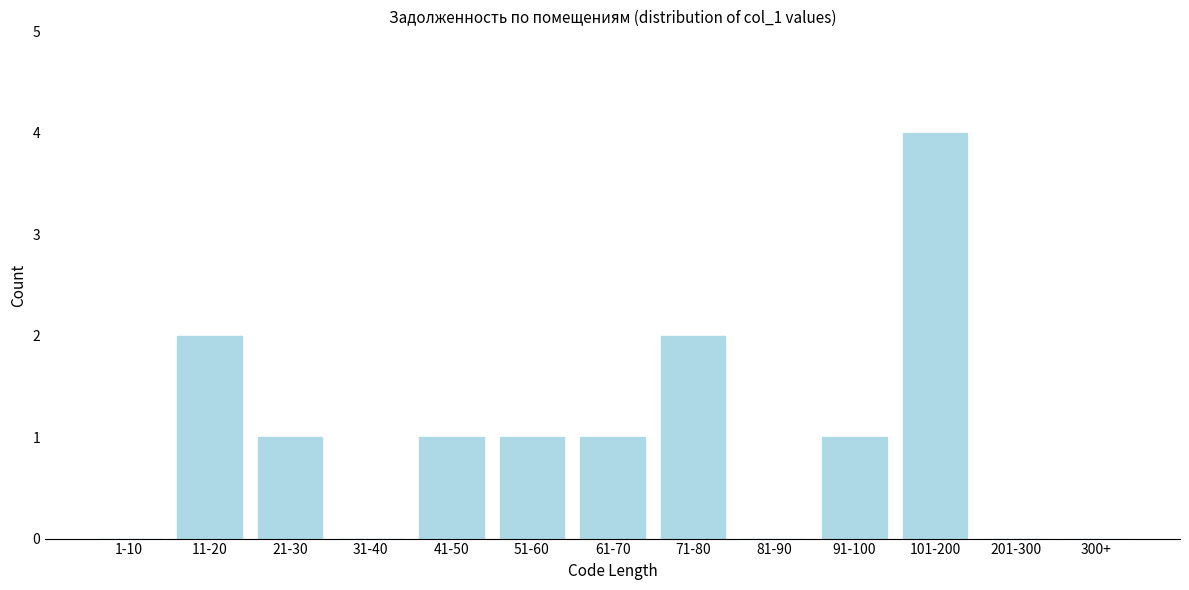

Reading left to right, transcribe all the data shown in this chart.

1-10=0	11-20=2	21-30=1	31-40=0	41-50=1	51-60=1	61-70=1	71-80=2	81-90=0	91-100=1	101-200=4	201-300=0	300+=0